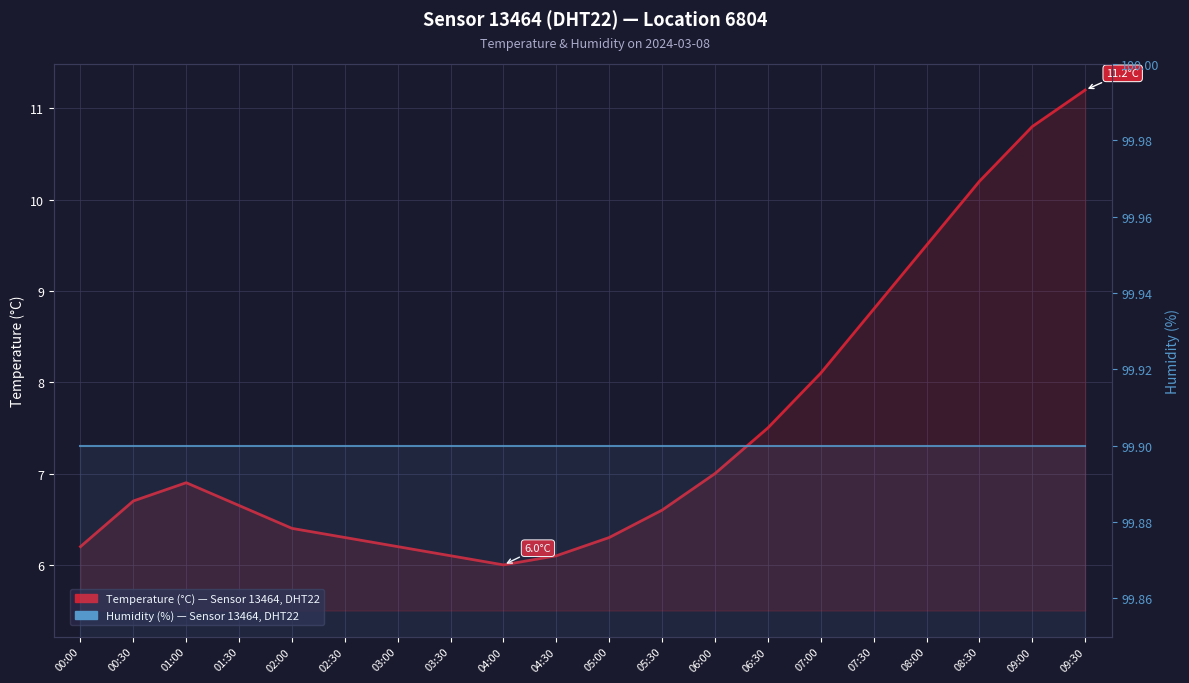

What is the label of the 4th point from the right?

08:00